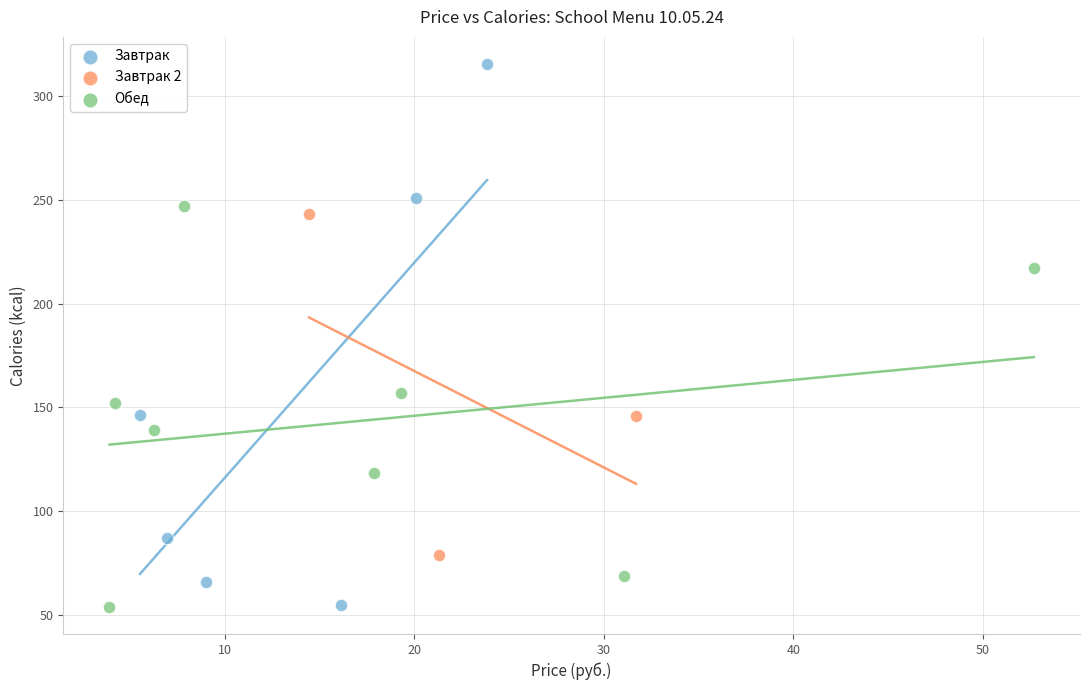

Which series has the largest Y range (max minus min)?

Завтрак